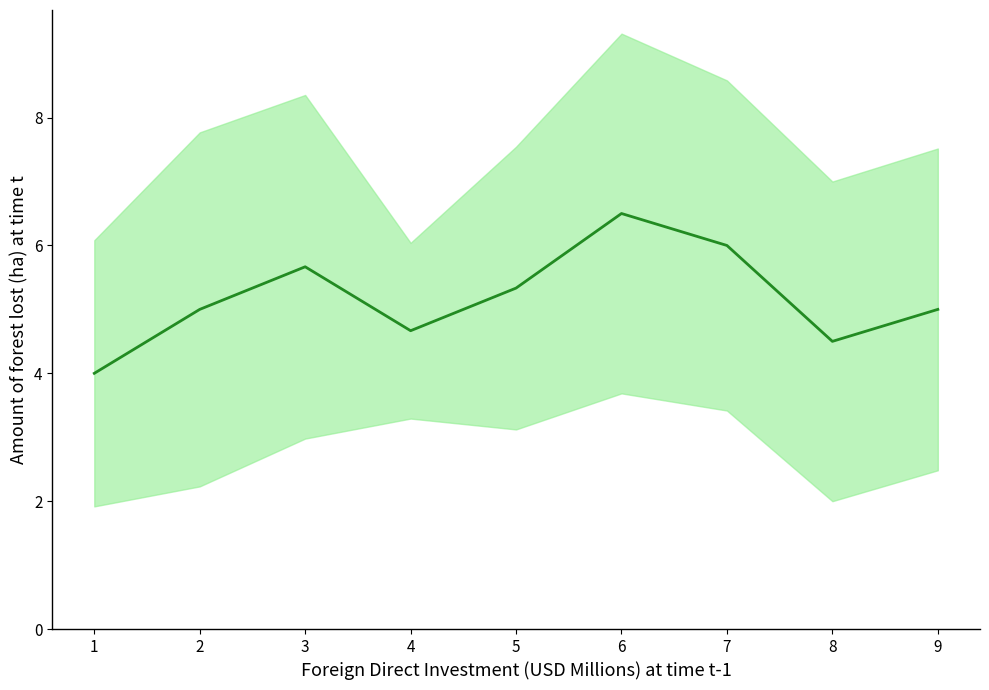

Rank the categories by value from highest to lowest.

5, 6, 2, 4, 1, 8, 3, 7, 0